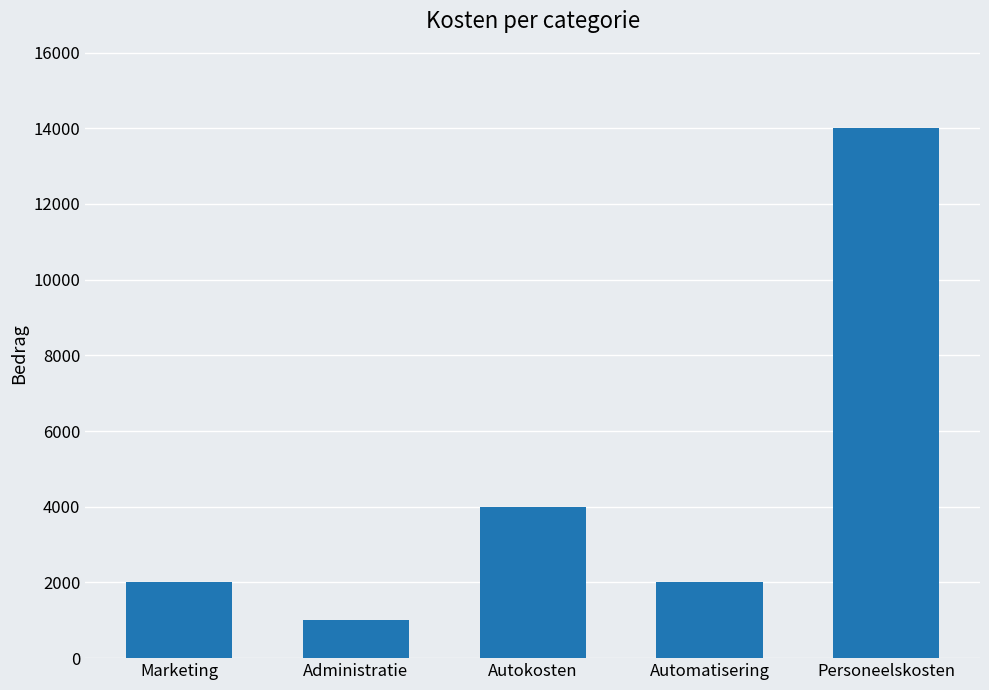

What is the ratio of the value at Personeelskosten to the value at Automatisering?

7.0